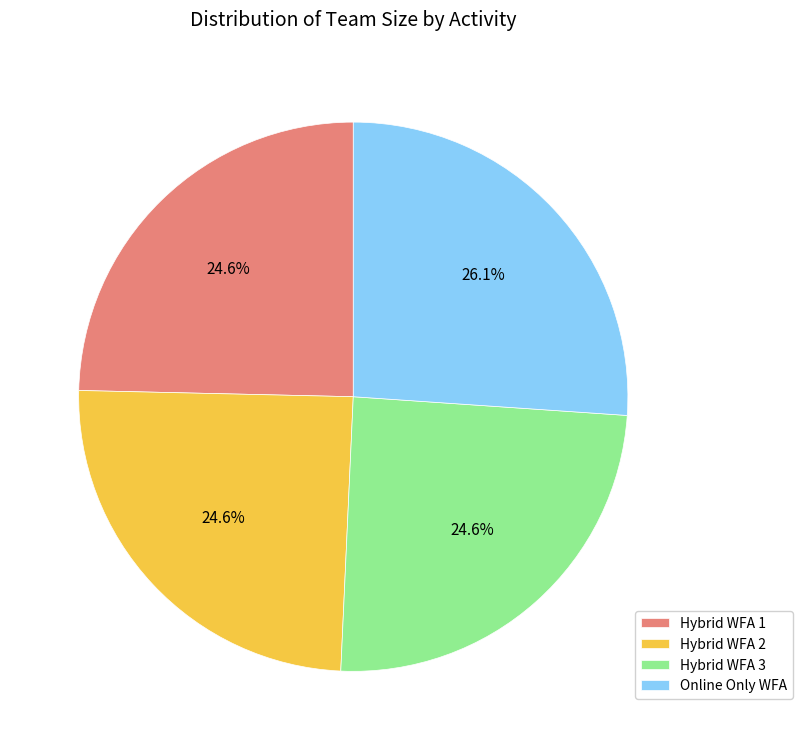

Is there any slice that represents more than half of the pie?

No